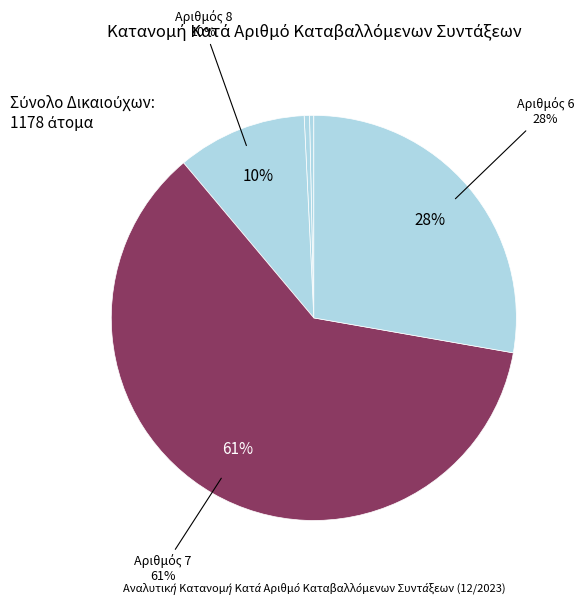

What is the largest slice in the pie chart?

7